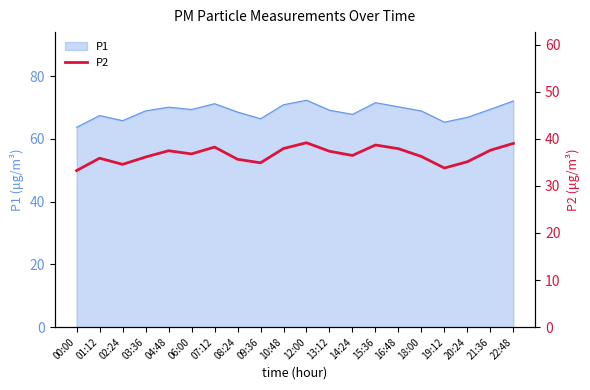

Rank the categories by value from highest to lowest.

12:00, 22:48, 15:36, 07:12, 10:48, 16:48, 21:36, 04:48, 13:12, 06:00, 14:24, 18:00, 03:36, 01:12, 08:24, 20:24, 09:36, 02:24, 19:12, 00:00